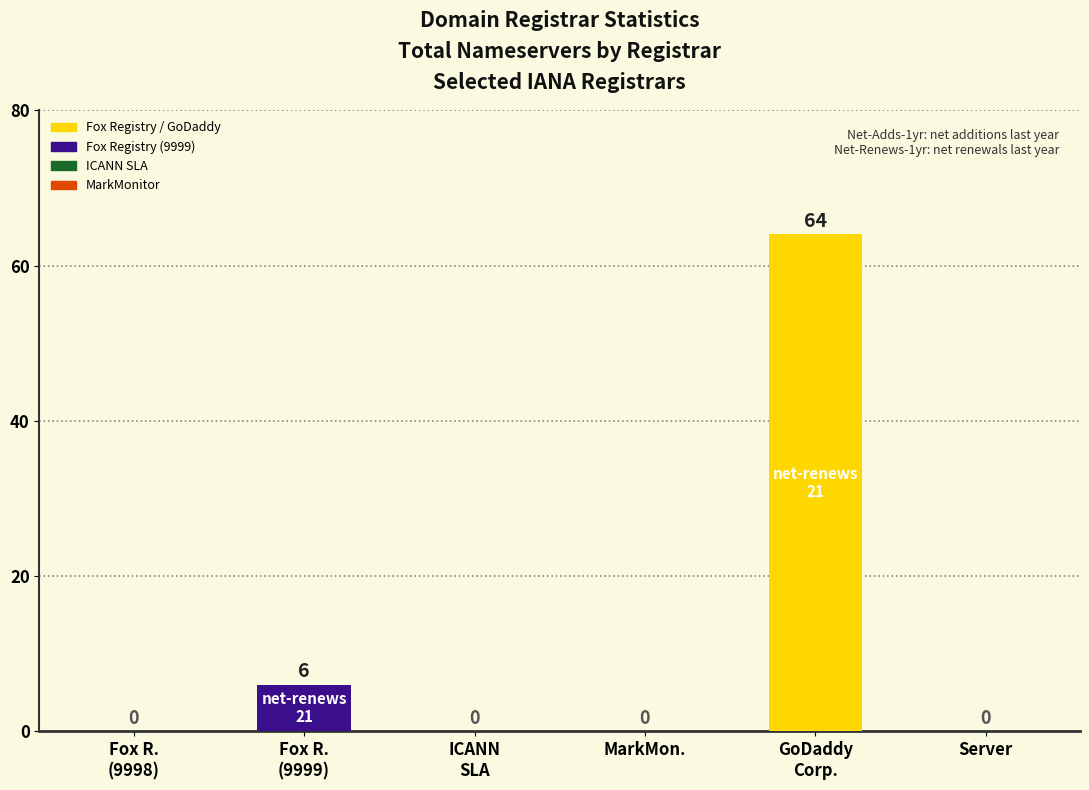

What is the greatest value displayed?

64